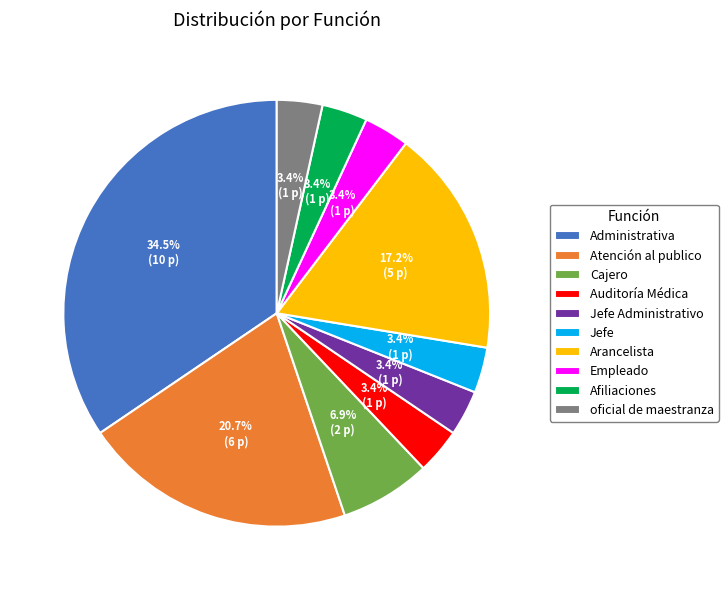

To the nearest percent, what is the difference between the Jefe Administrativo and Atención al publico slice percentages?

17%